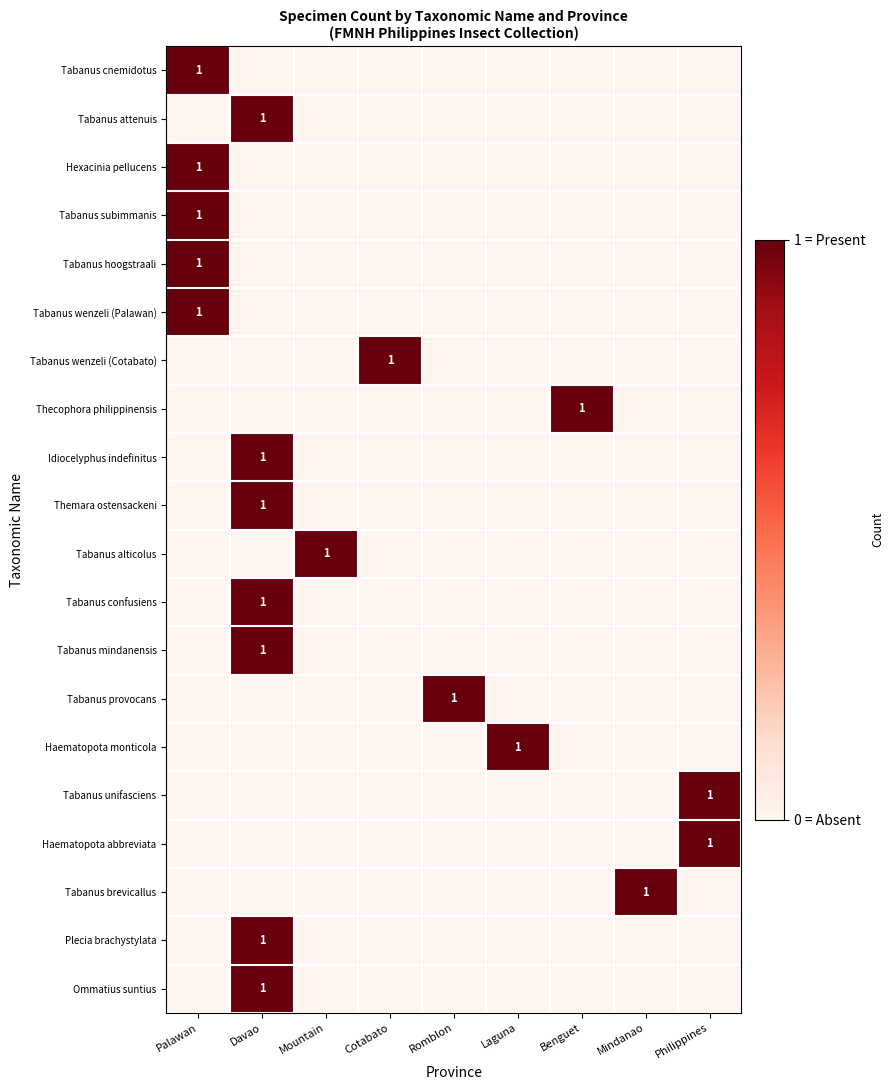

Which series has the largest total across all categories?

Tabanus cnemidotus